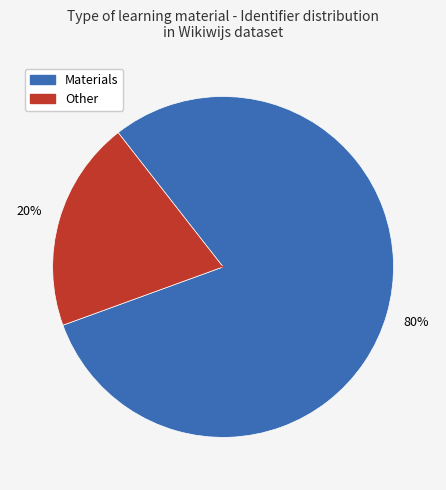

Is there a majority slice in this chart?

Yes